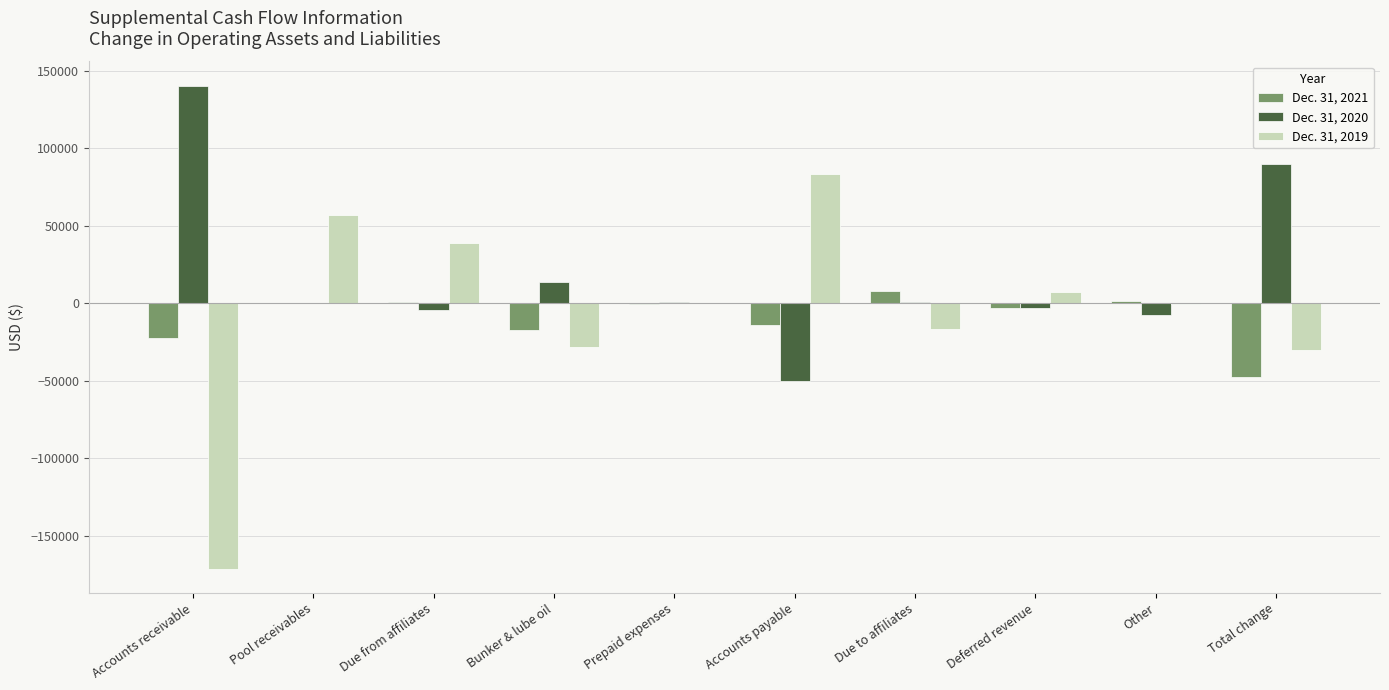

How many groups of bars are there?

10